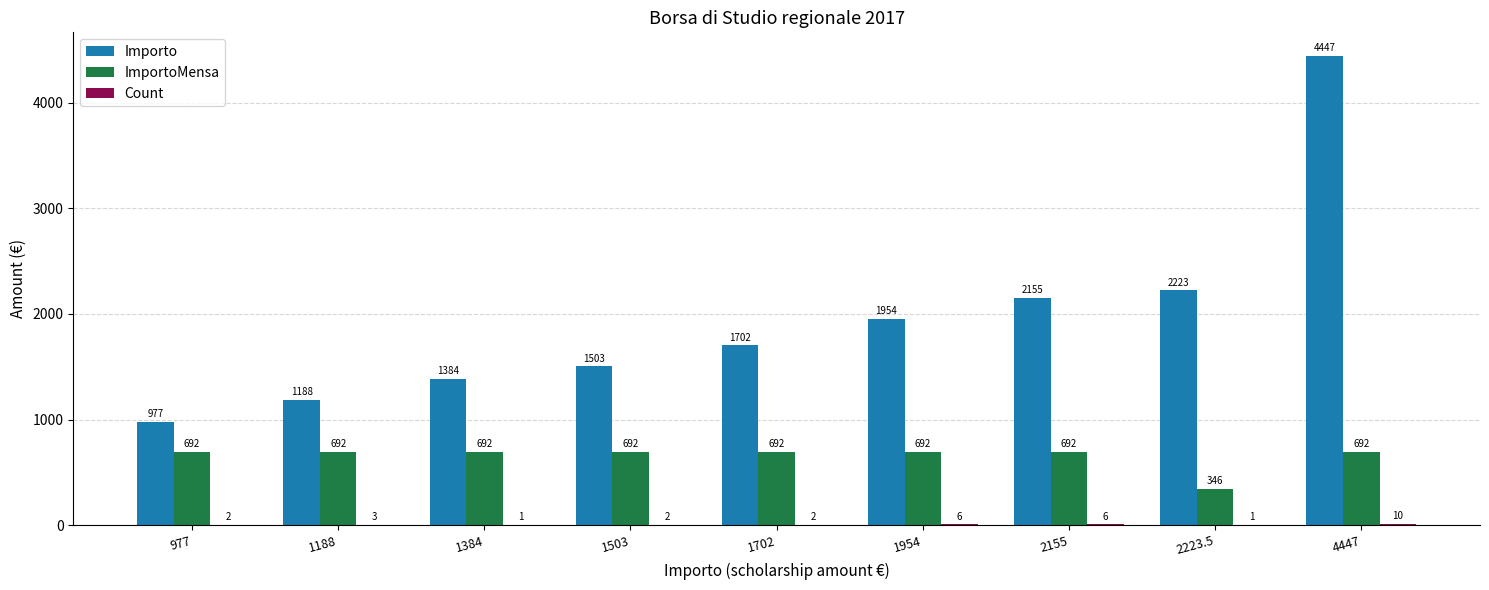

How many groups of bars are there?

9